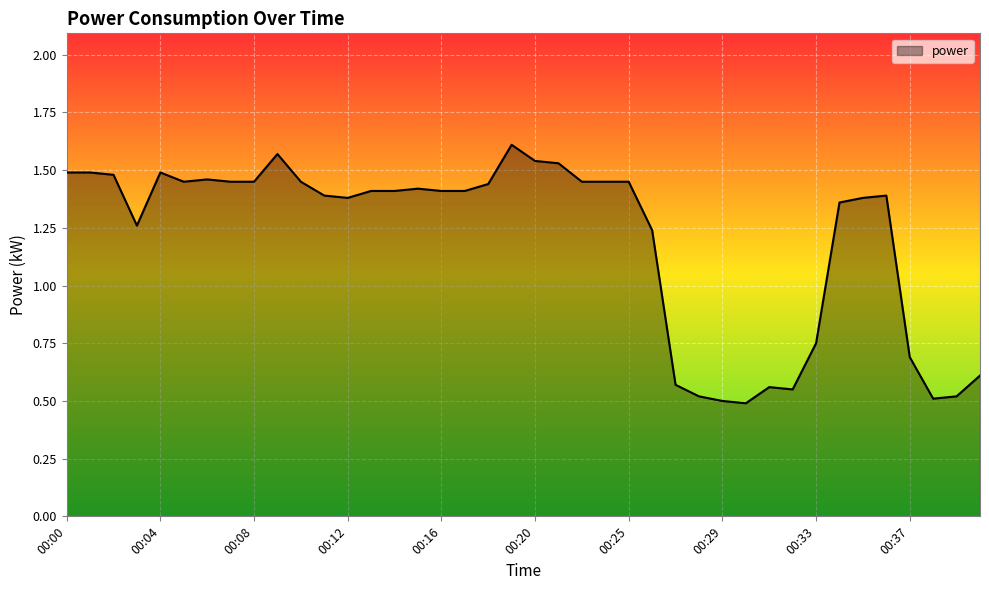

What is the difference between the maximum and minimum values?

1.1